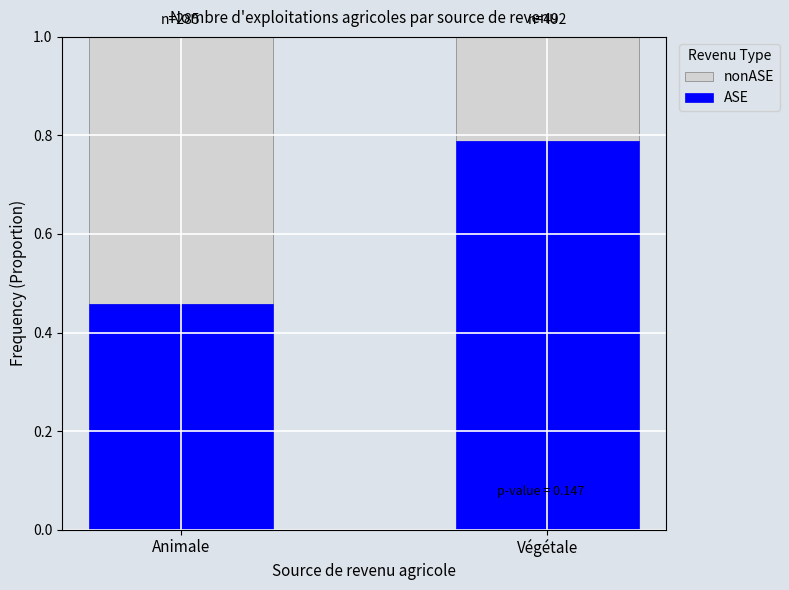

The ASE series shows 1.1 at Végétale. True or false?

False